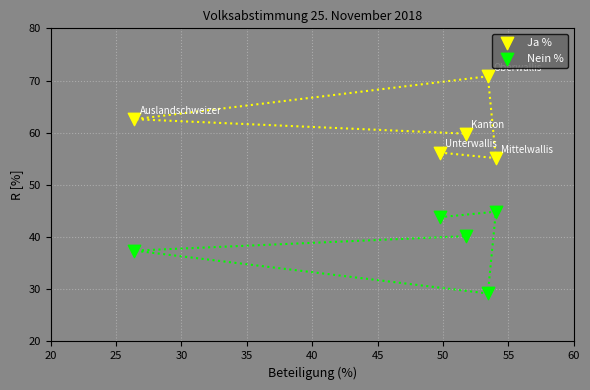

Which series reaches the maximum Y coordinate?

Ja %